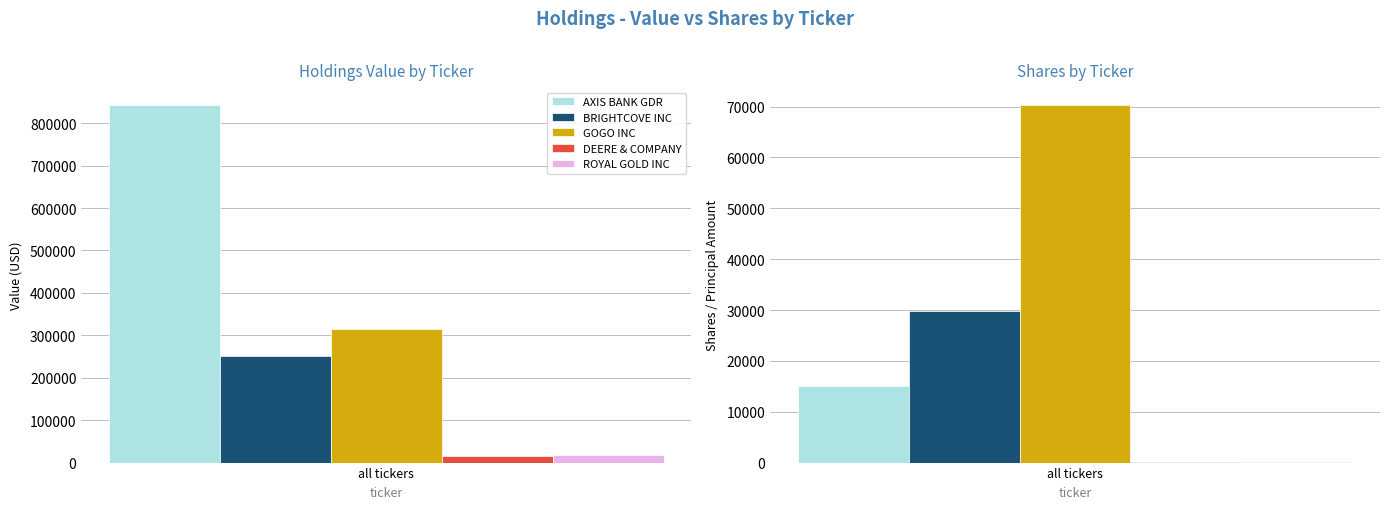

Where is GOGO INC nearest to the value 193160?

Value